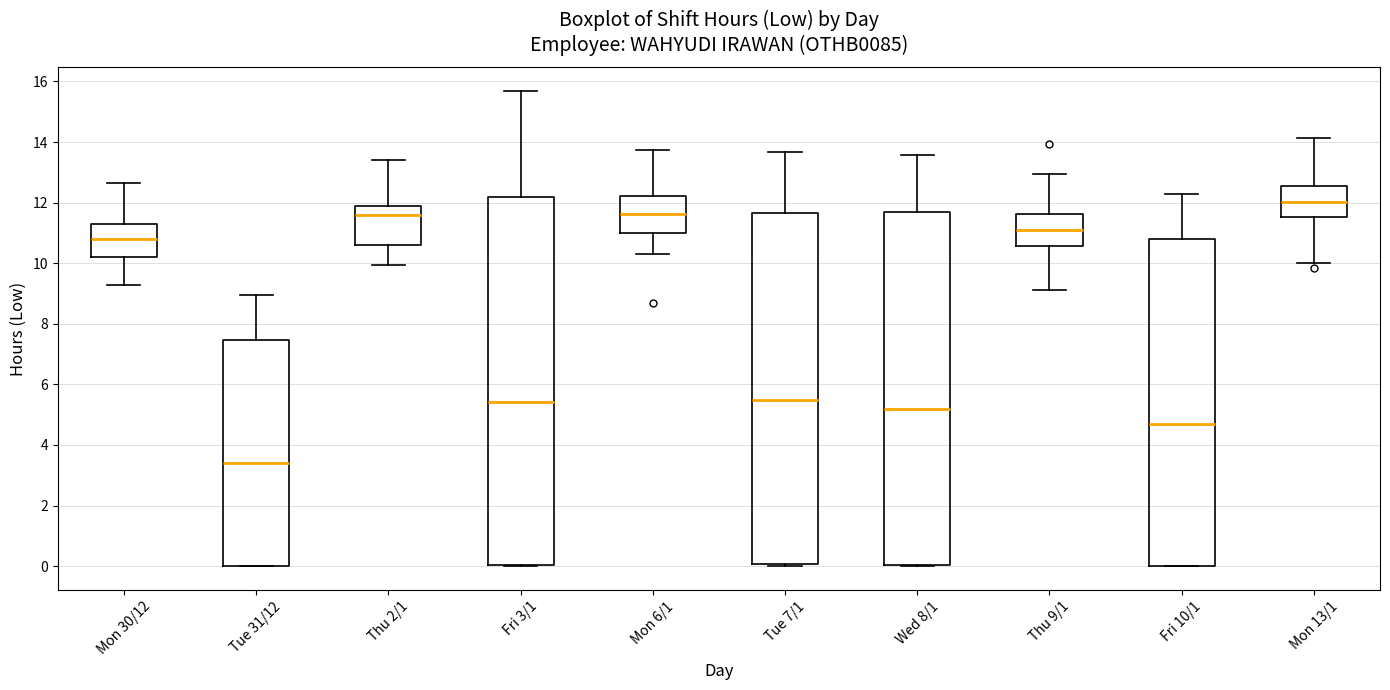

Which box has the highest median line?

Mon 13/1